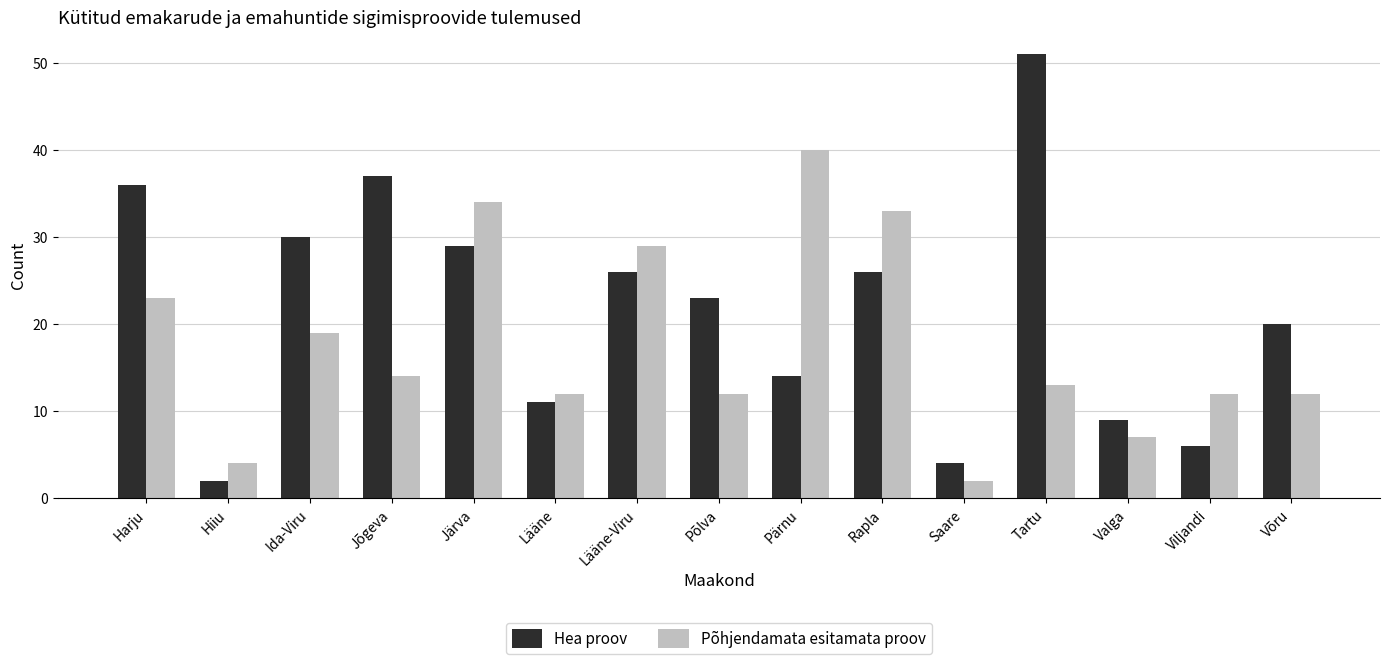

List the series in order of their overall mean, highest first.

Hea proov, Põhjendamata esitamata proov